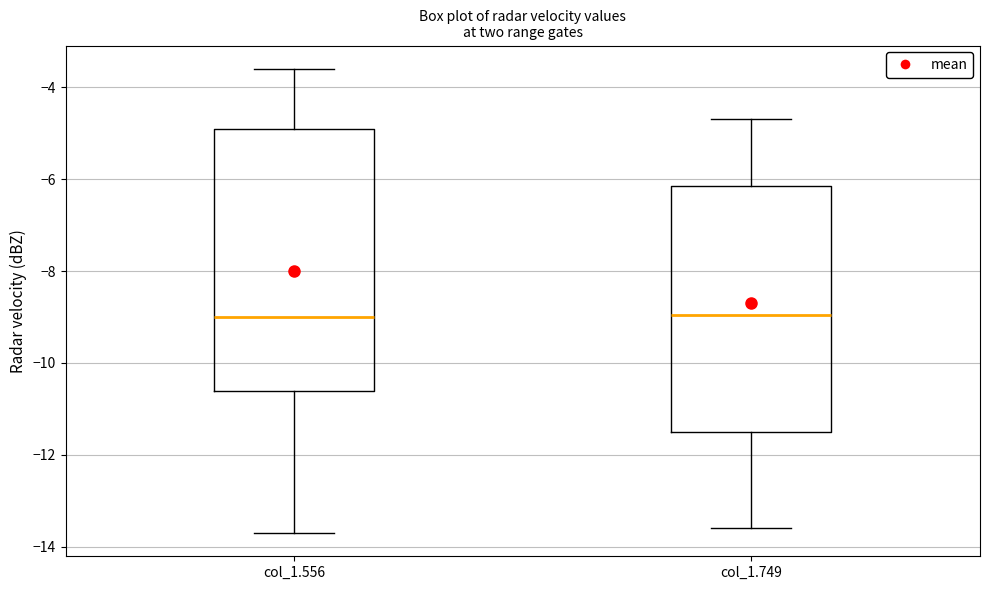

Reading left to right, transcribe this box plot: for each box, give where its median line is, the range the box spans, and where its two whiskers end, as read against the y-axis. The values are not printed on the chart, so give them approximately, as read against the axis.

col_1.556: median -9.0, box -10.6 to -4.8, whiskers -13.6 to -3.6
col_1.749: median -9.0, box -11.4 to -6.2, whiskers -13.6 to -4.6